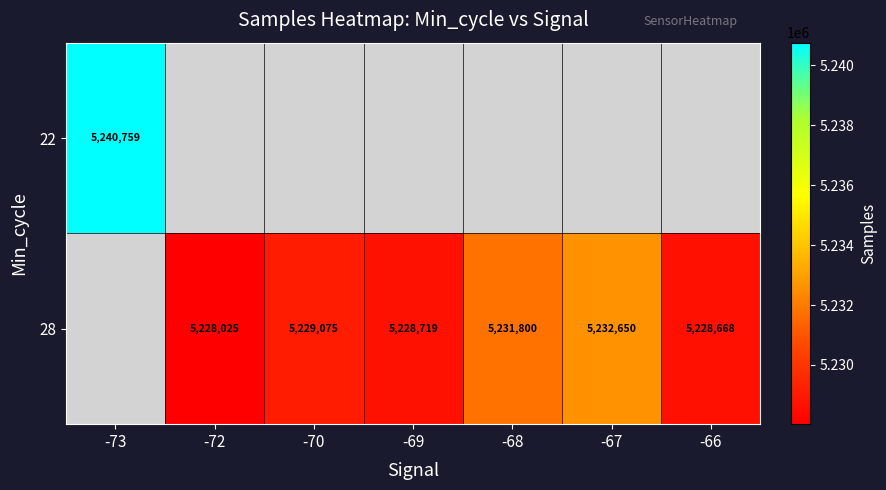

True or false: 28 has a value of 1587318 at -66.

False